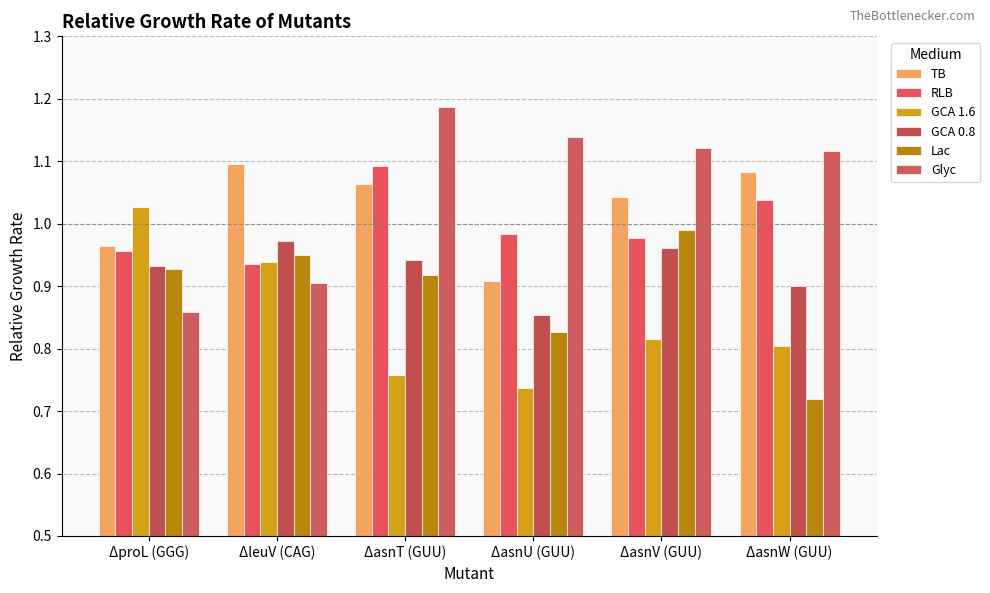

At ΔasnT (GUU), list the series in order from largest to smallest.

Glyc, RLB, TB, GCA 0.8, Lac, GCA 1.6